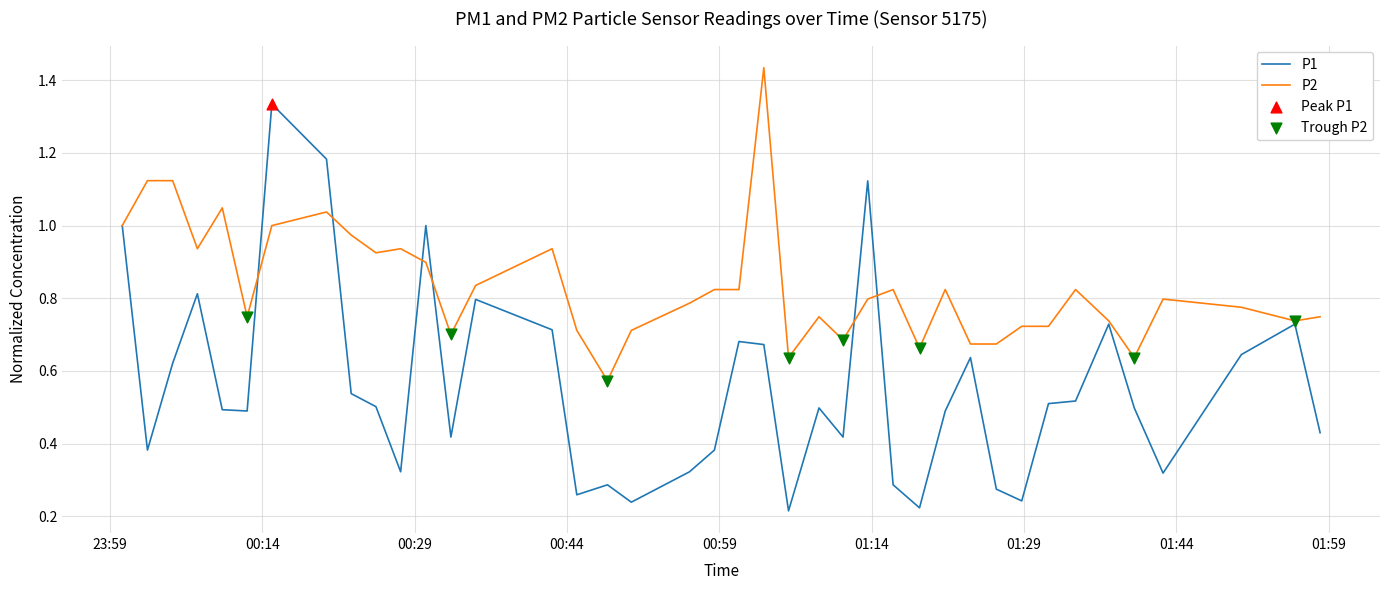

Which series has the widest spread of values?

P1